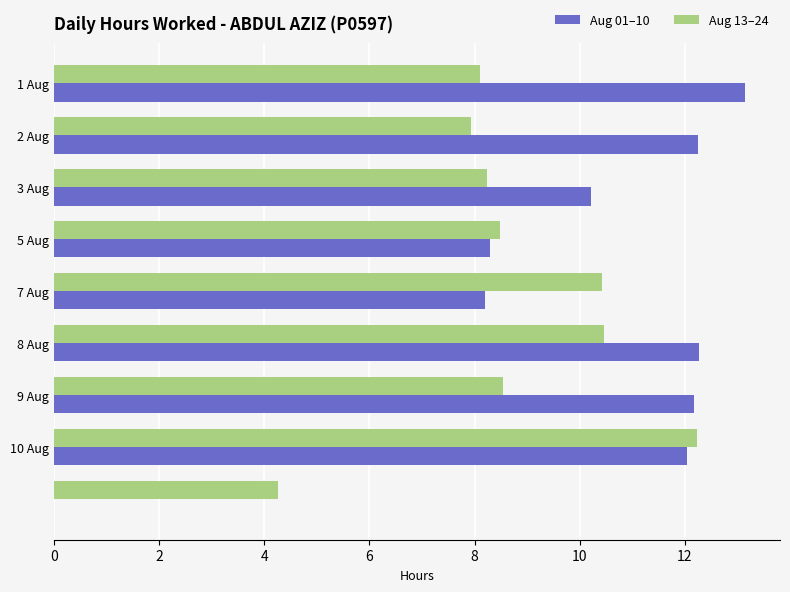

Which series has the largest total across all categories?

Aug 01–10